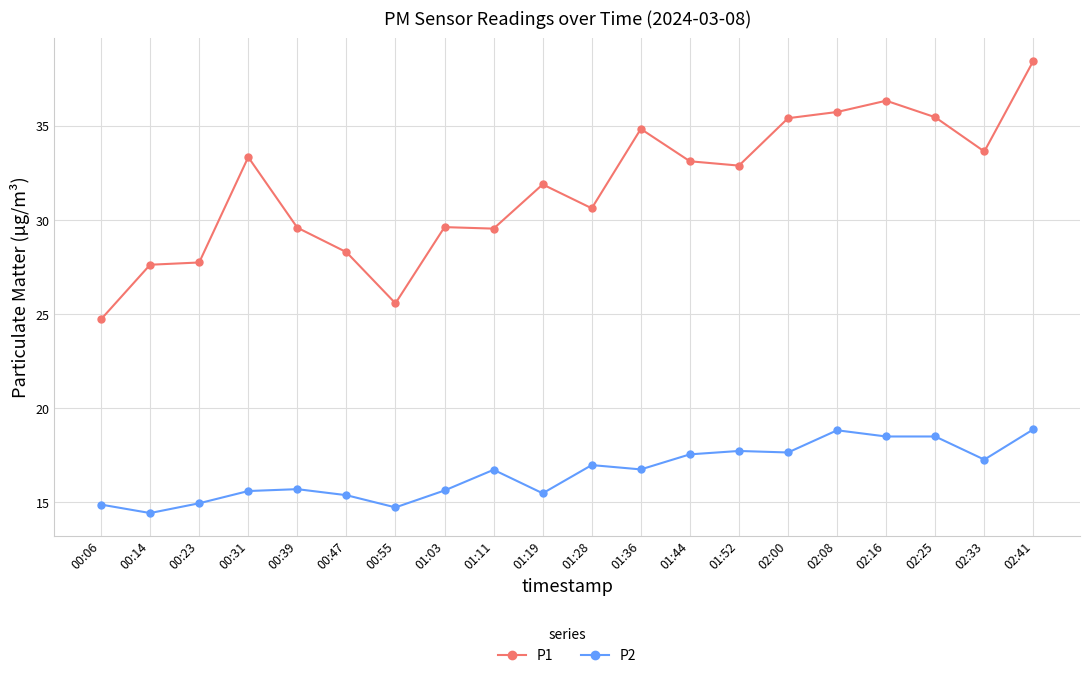

What is the label of the 17th point from the right?

00:31